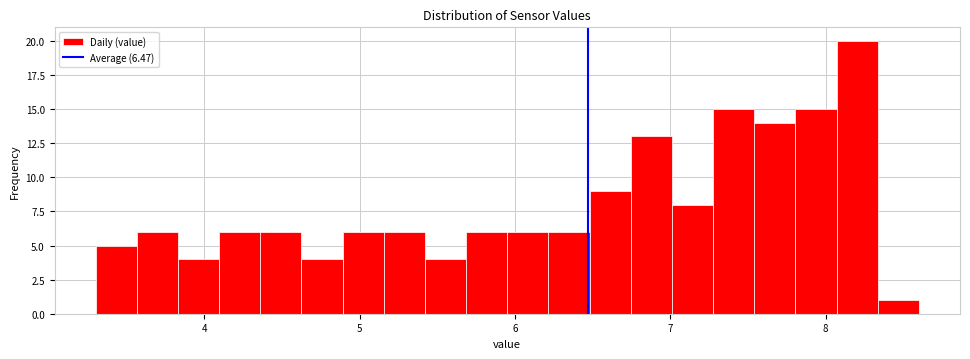

Read against the x-axis, roughly where is the centre of the tallest bar?

8.2